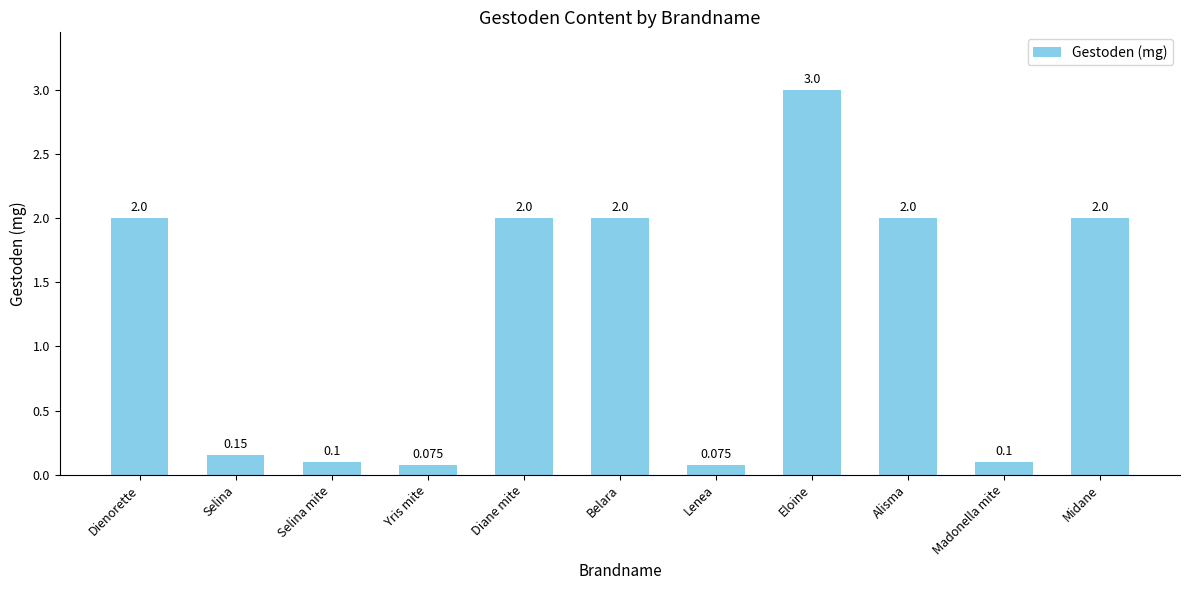

Are the bars grouped side by side (vs. stacked)?

No